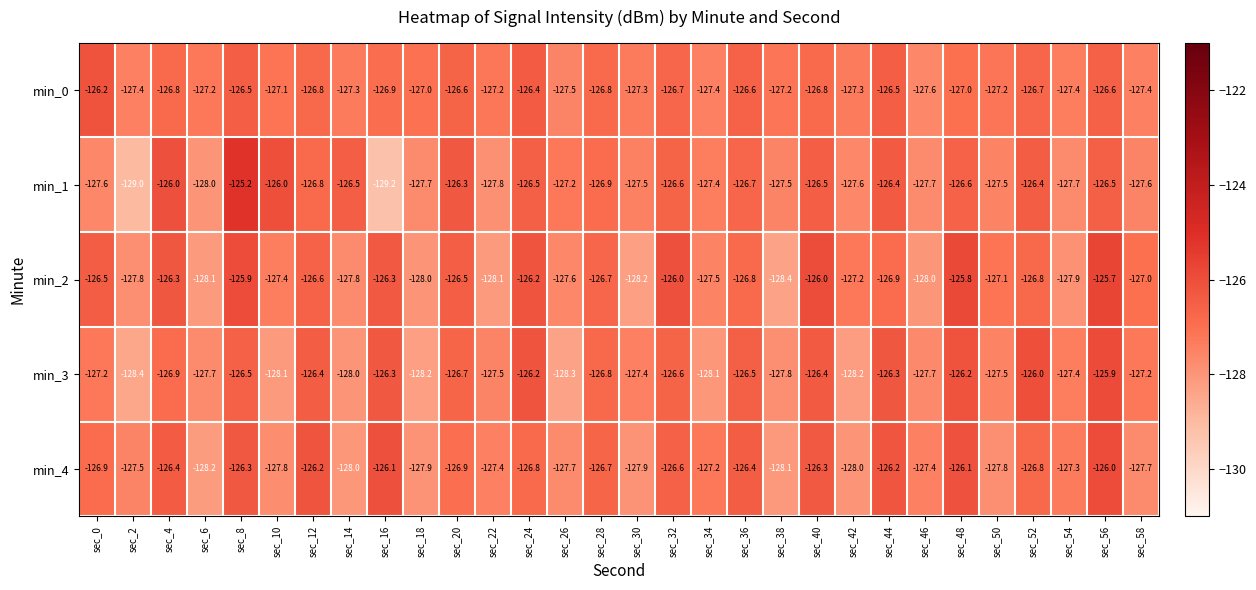

Which series has the widest spread of values?

min_1